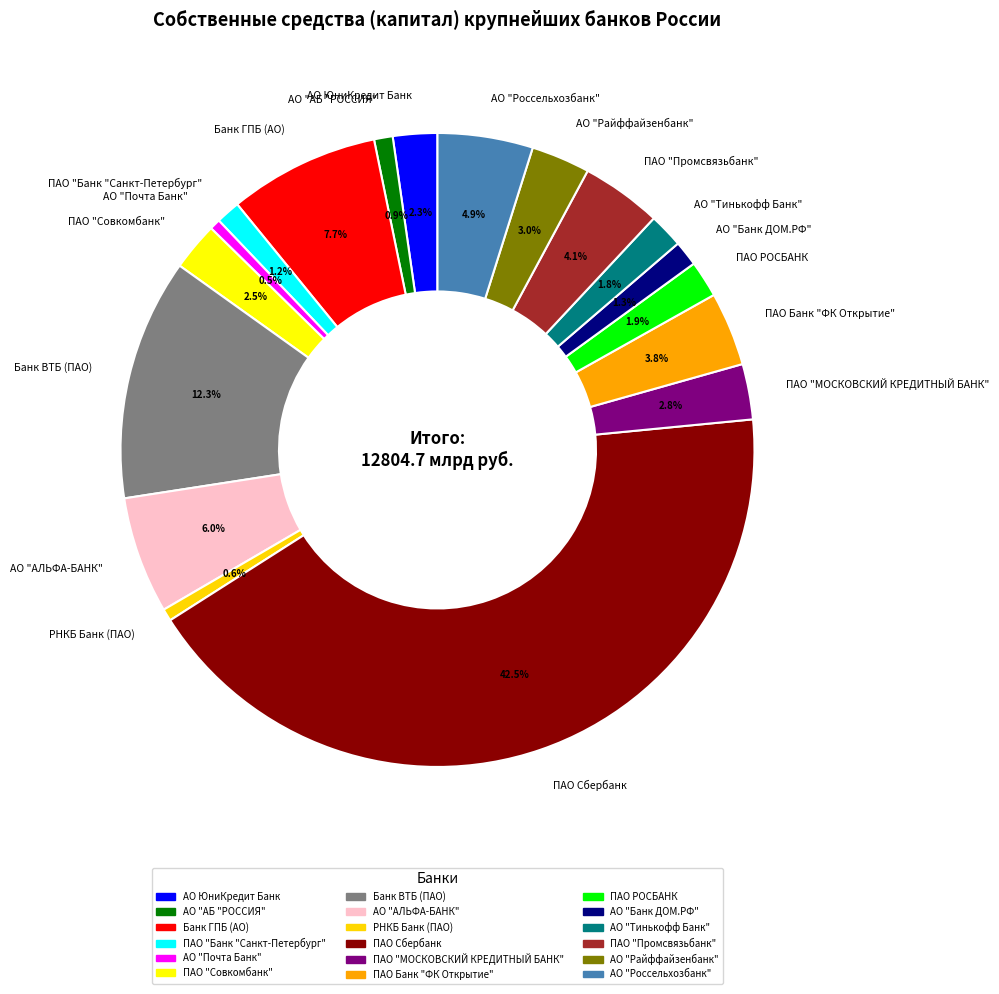

To the nearest percent, what is the difference between the largest and smallest slice percentages?

42%